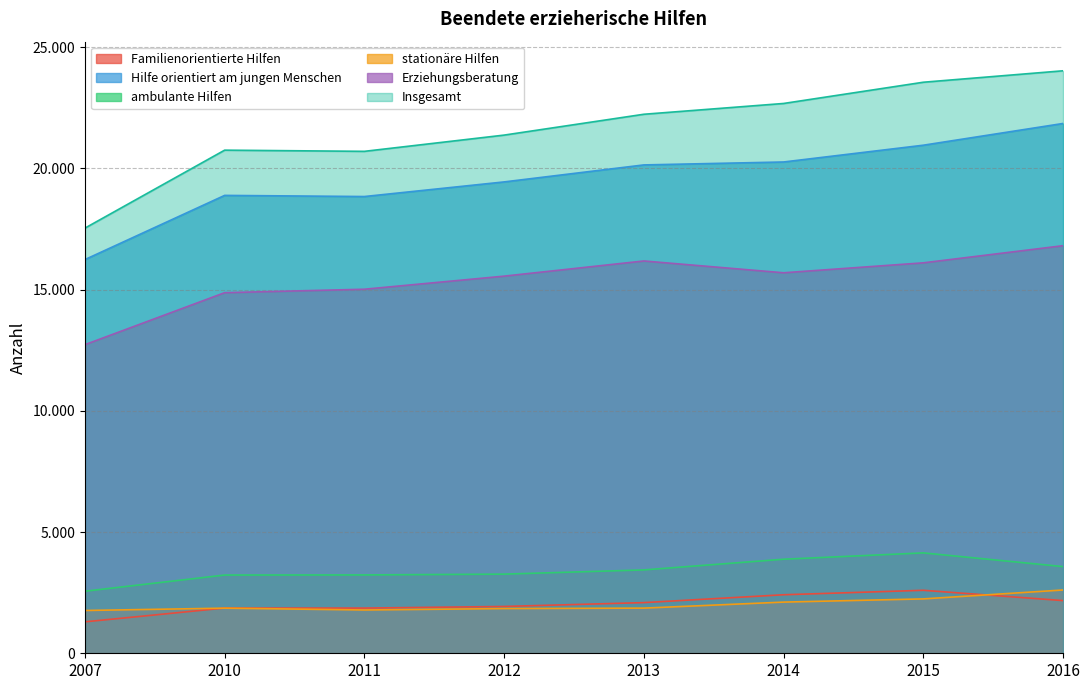

Is the value of Familienorientierte Hilfen at 2010 greater than the value of Erziehungsberatung at 2014?

No